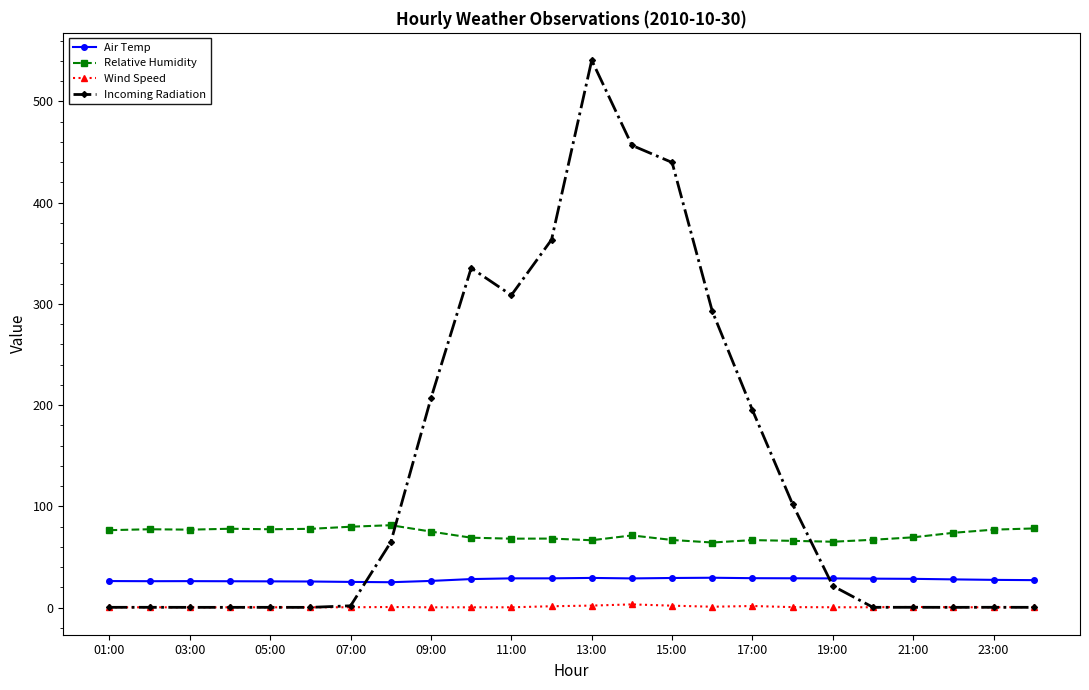

True or false: Relative Humidity and Wind Speed cross at least once.

False